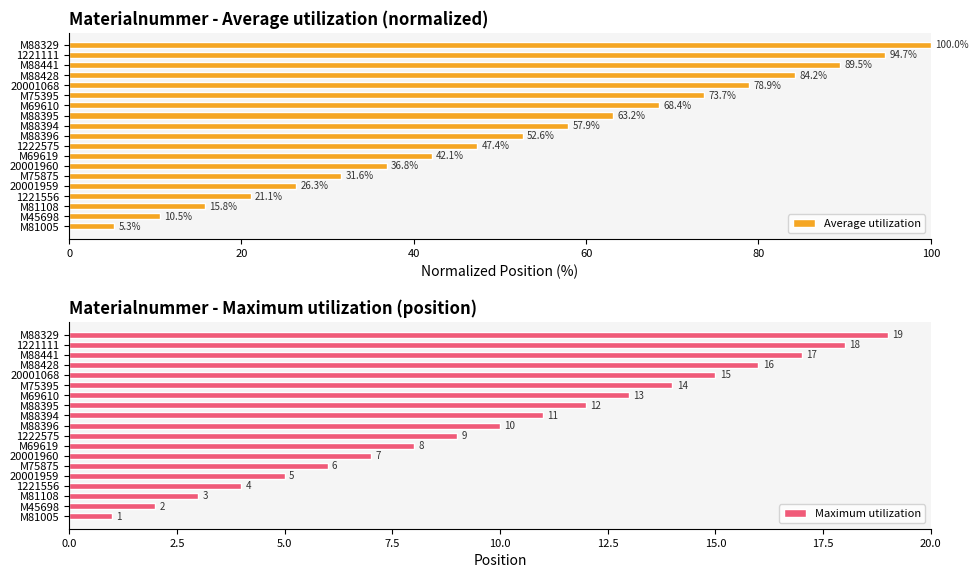

List the labels in order of Average utilization value, largest first.

M88329, 1221111, M88441, M88428, 20001068, M75395, M69610, M88395, M88394, M88396, 1222575, M69619, 20001960, M75875, 20001959, 1221556, M81108, M45698, M81005